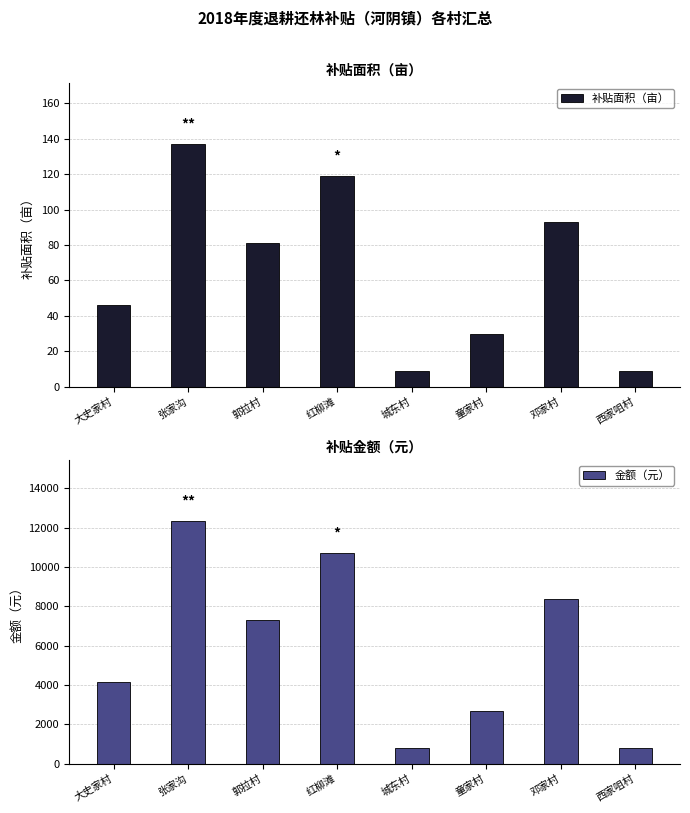

Rank the series at 郭拉村 from highest to lowest value.

金额（元）, 补贴面积（亩）